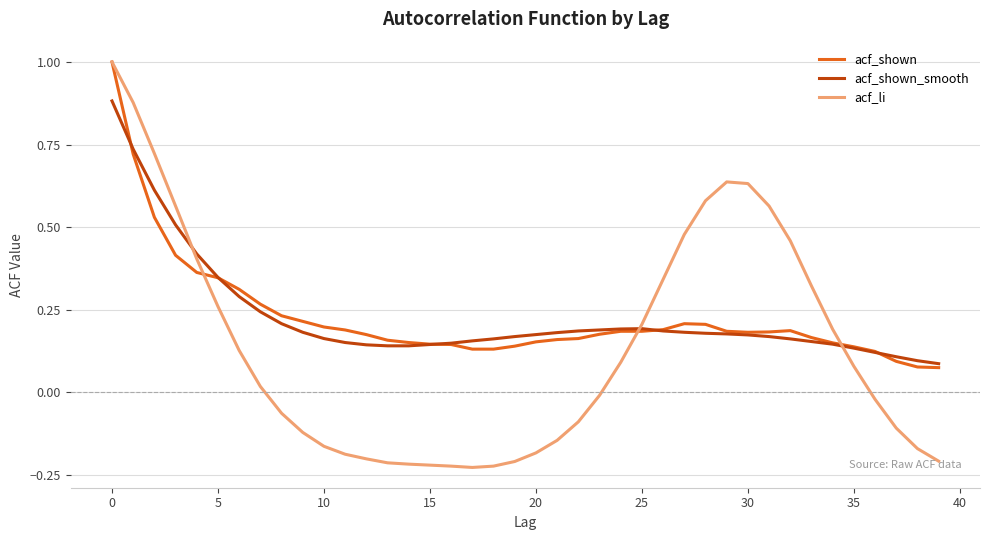

What is the minimum value for acf_li?

-0.2